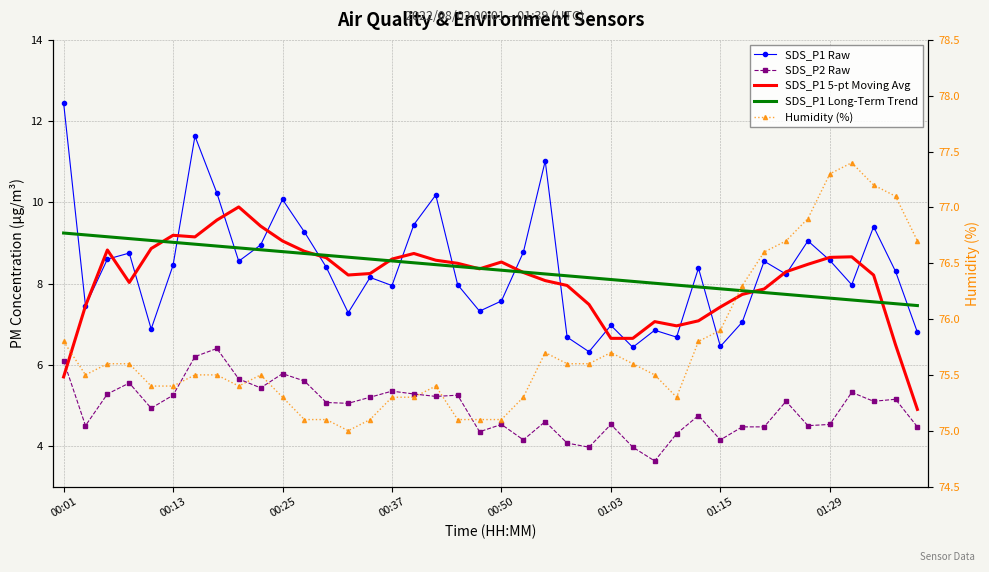

What is the minimum value shown in the chart?

3.6